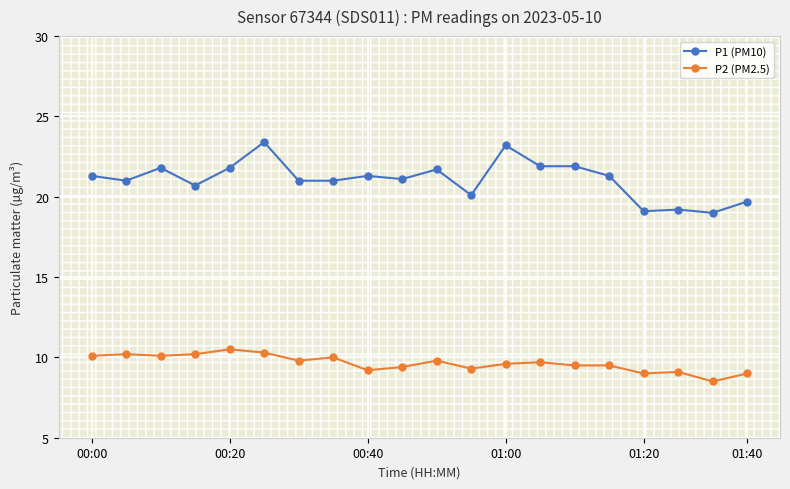

What is the difference between the second highest and second lowest values in the P2 (PM2.5) series?

1.3